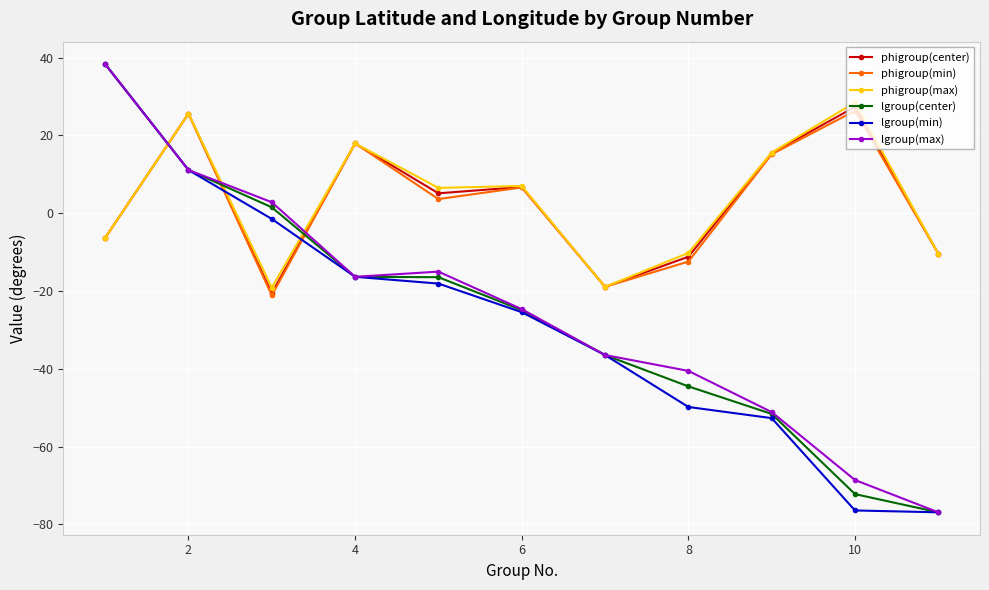

What is the smallest value displayed?

-76.9